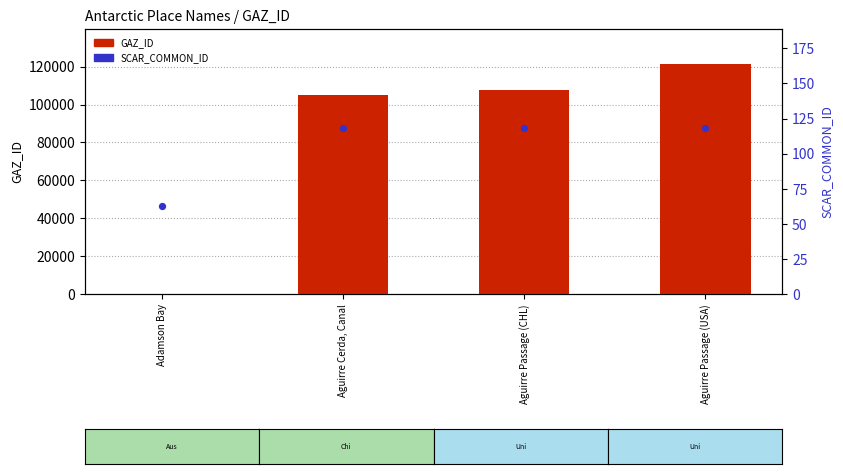

What is the total value across all series at Adamson Bay?

181